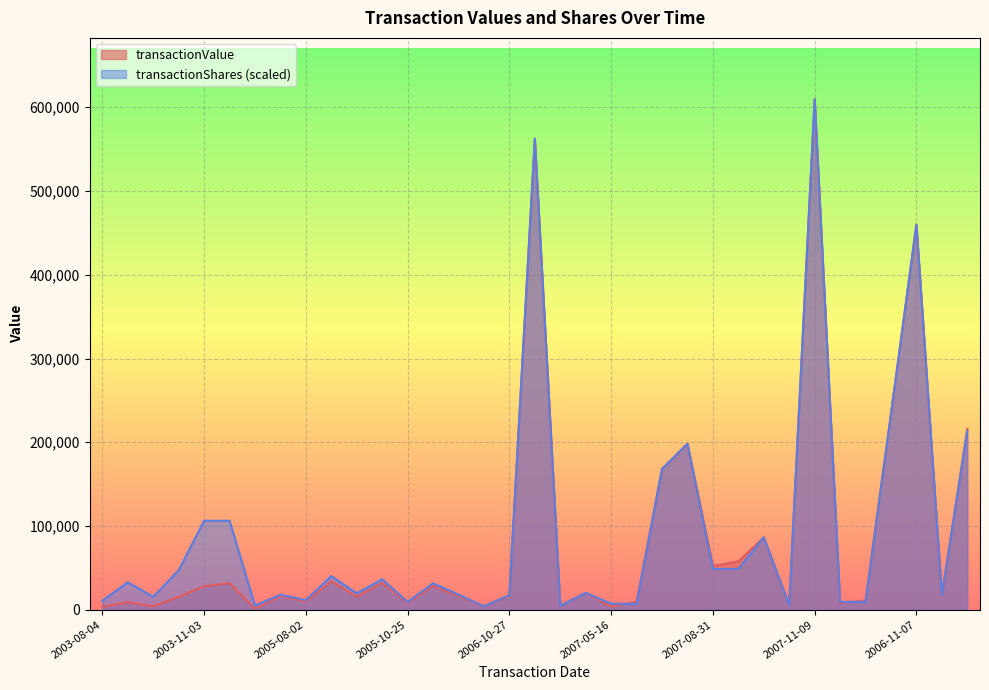

At which label is transactionValue closest to 305515?

2008-05-01